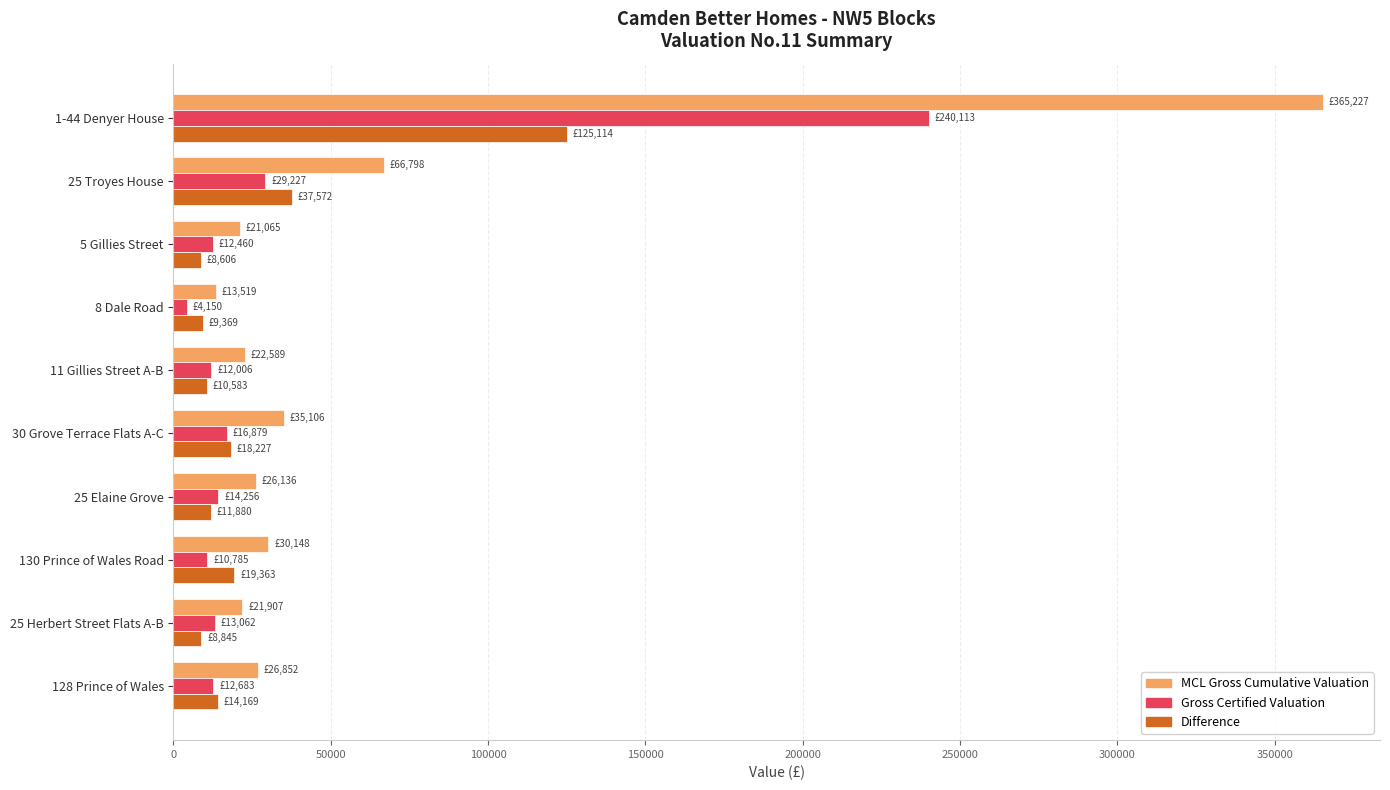

At how many categories does at least one series exceed 116977?

1